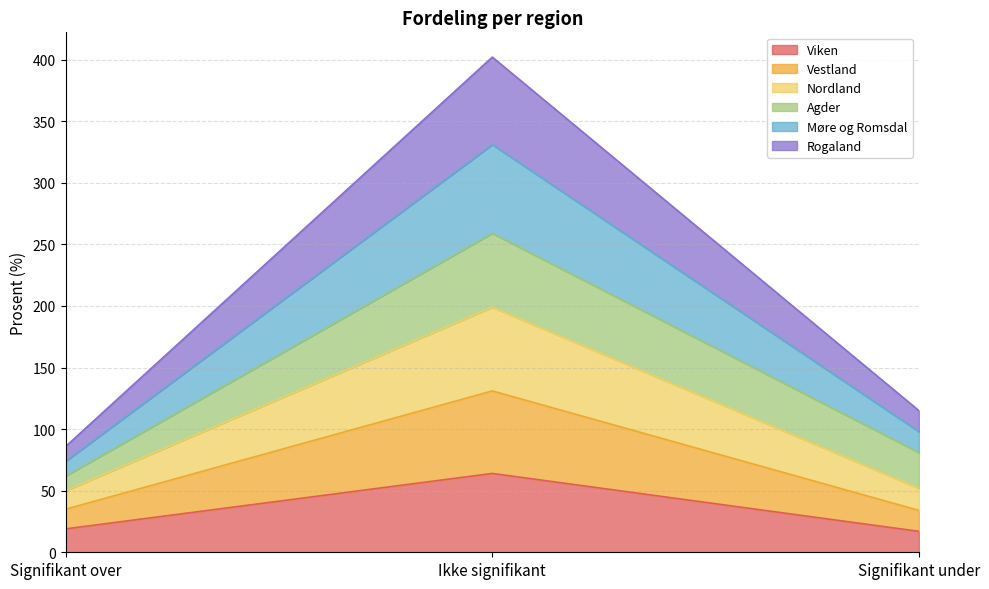

What is the minimum value shown in the chart?

17